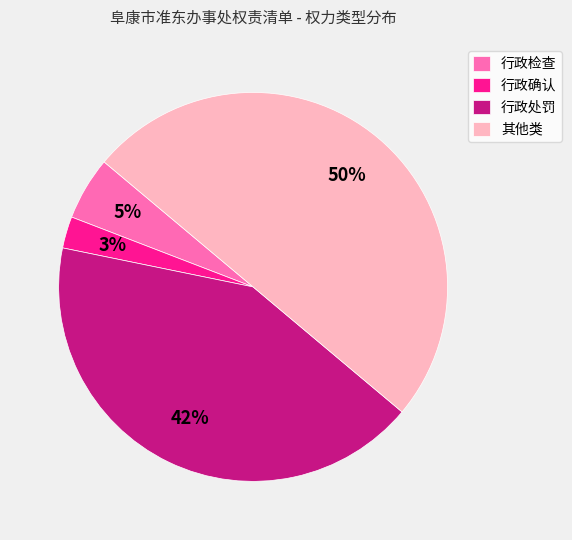

Do 行政处罚 and 其他类 together represent more than half of the pie?

Yes